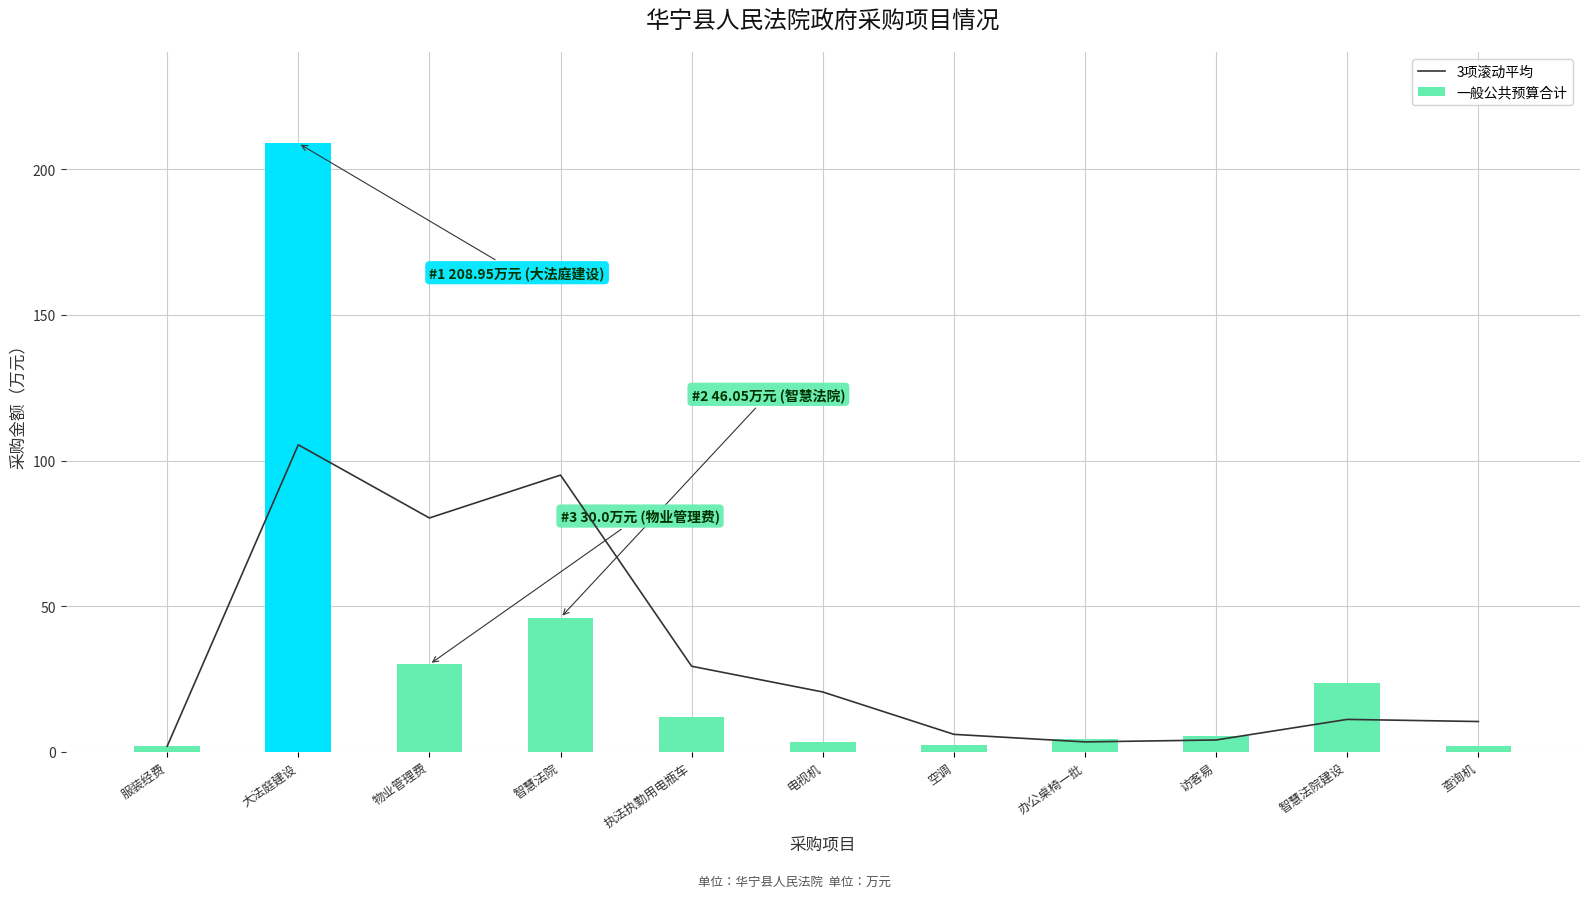

Where is 一般公共预算合计 nearest to the value 105?

智慧法院